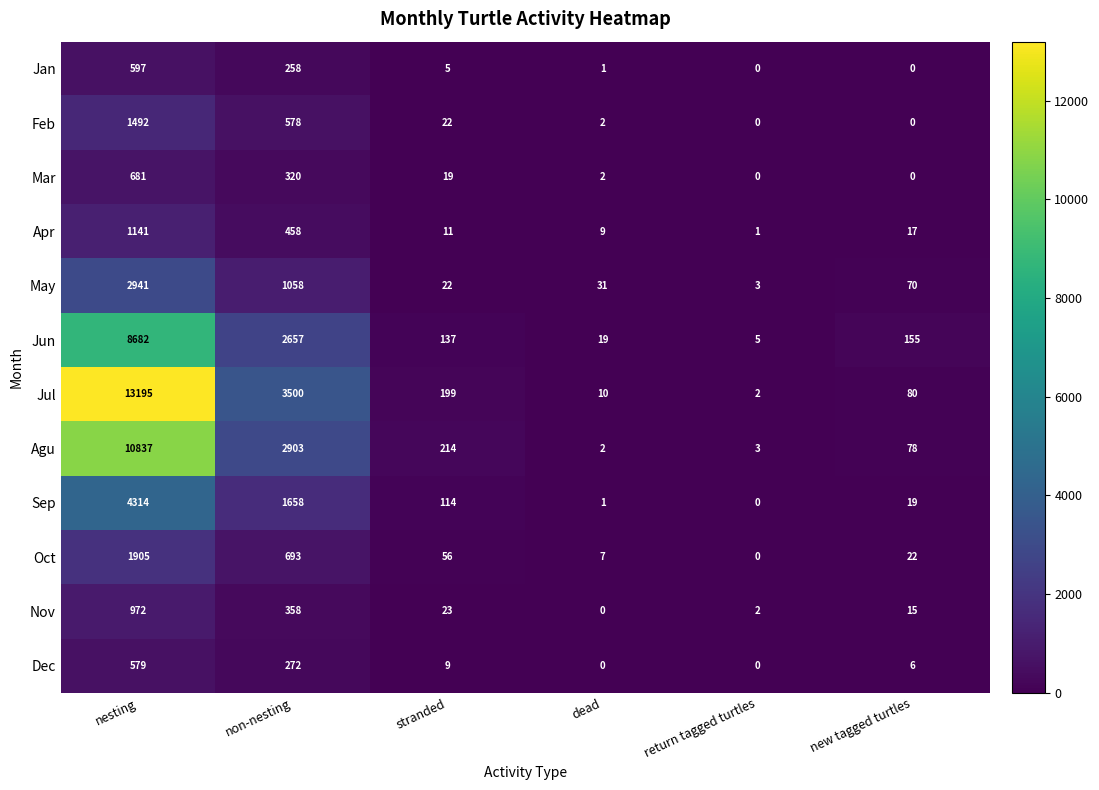

Which series has the widest spread of values?

Jul